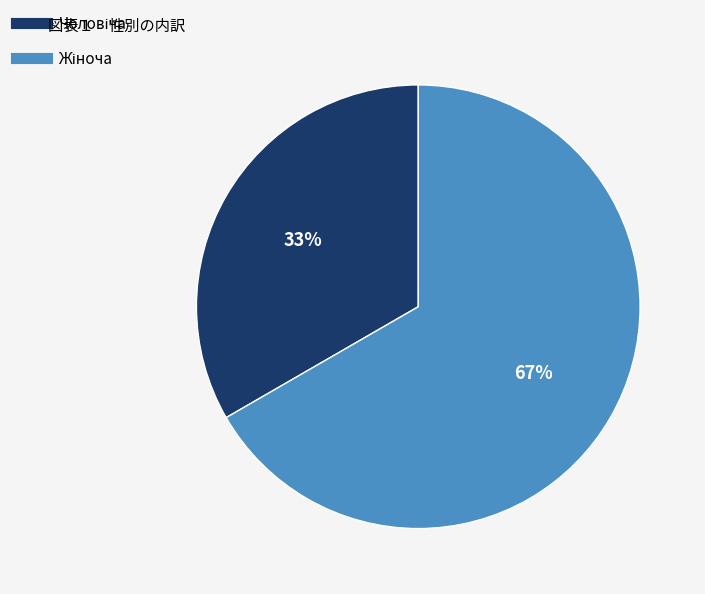

To the nearest percent, what is the average slice percentage?

50%